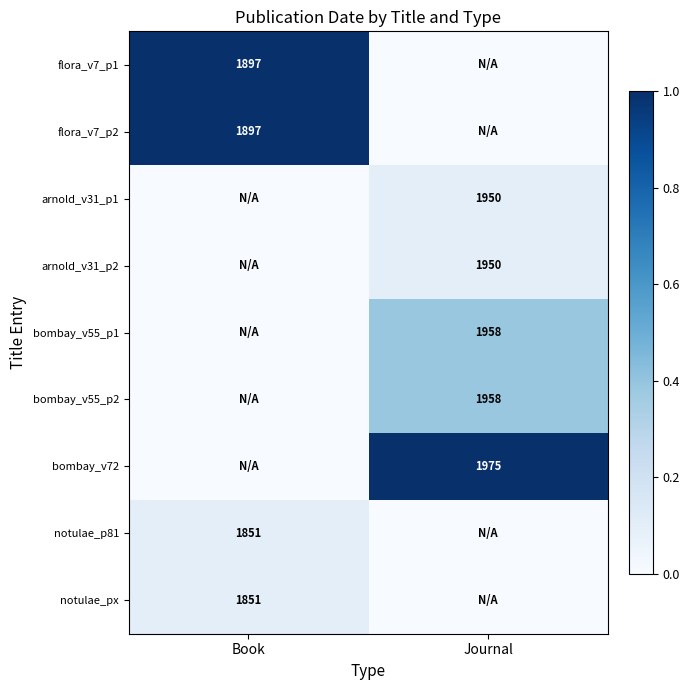

True or false: flora_v7_p2 has a value of 1137 at Book.

False